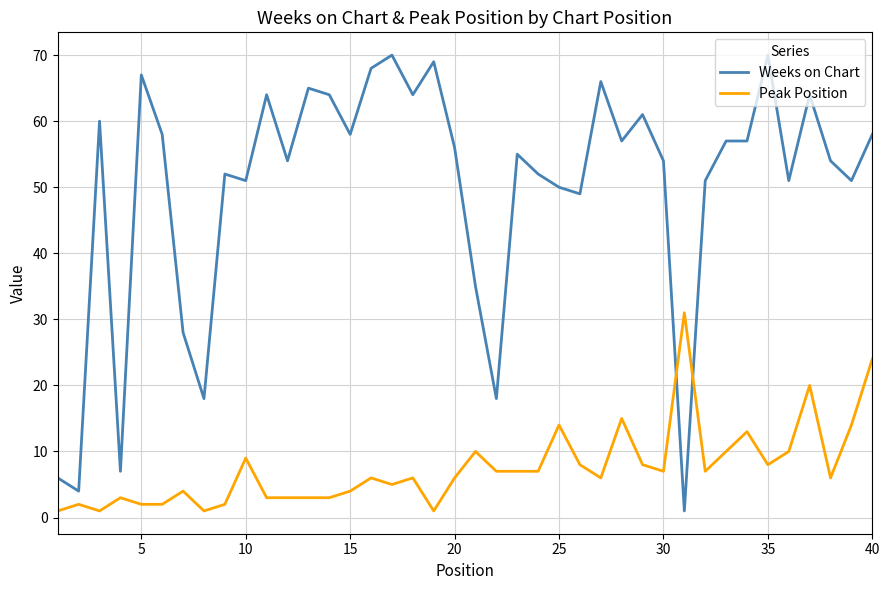

What are all the series names shown in the legend?

Weeks on Chart, Peak Position